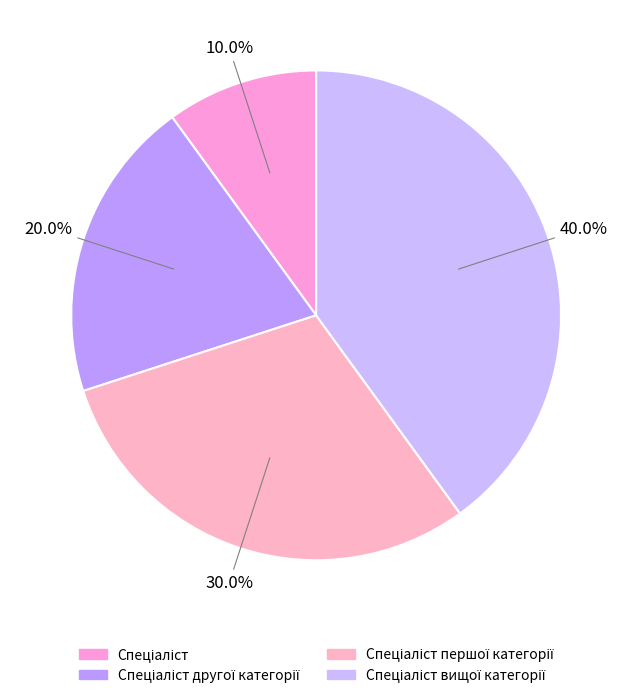

Is Спеціаліст the majority of the pie?

No